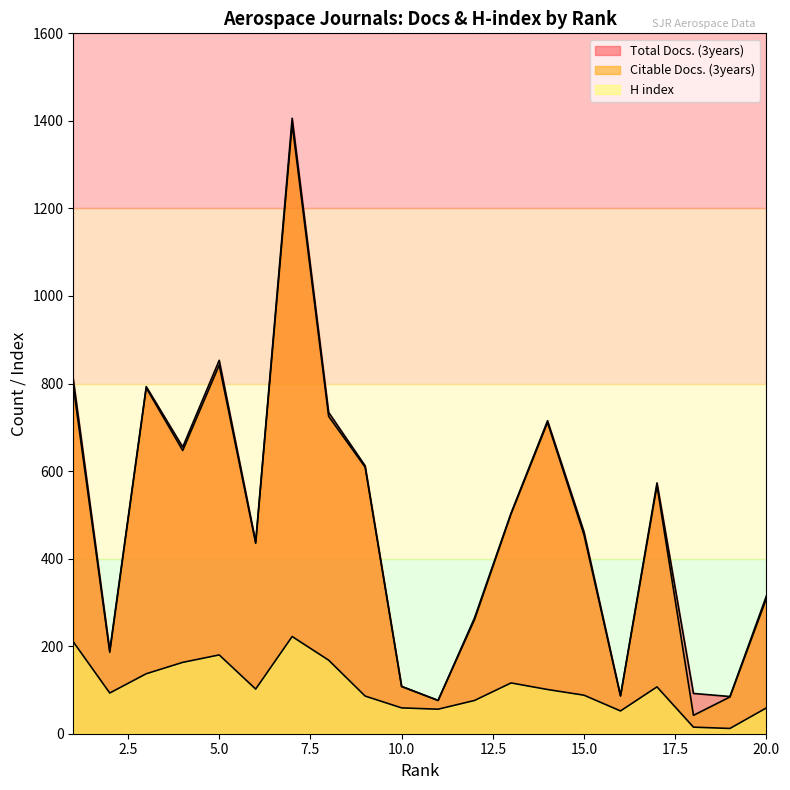

What is the spread (max minus min) of values at 14?

614